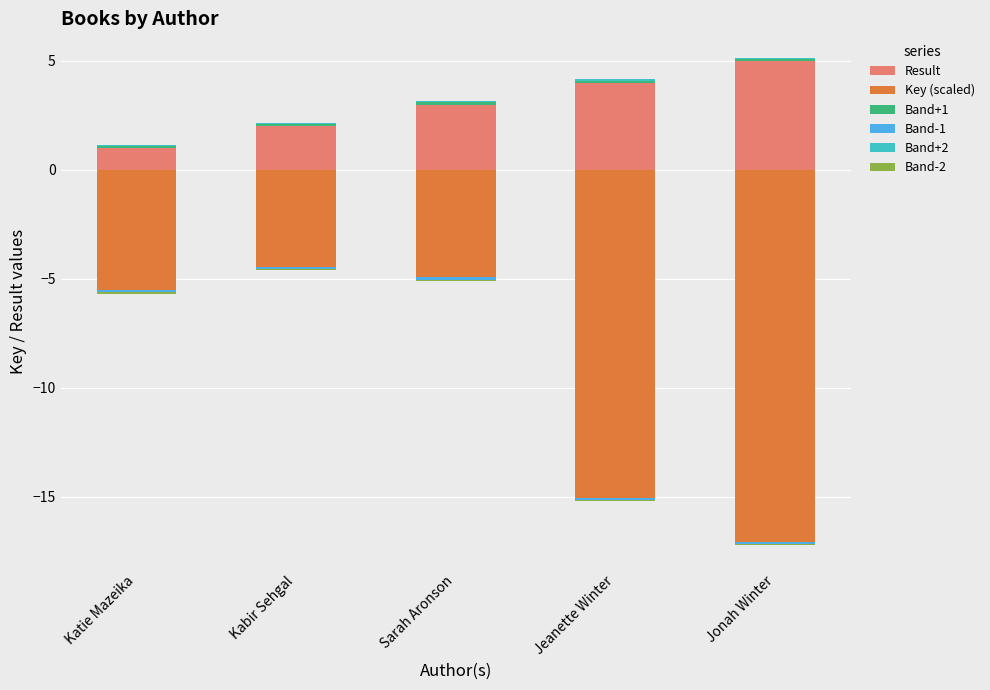

How many groups of bars are there?

5